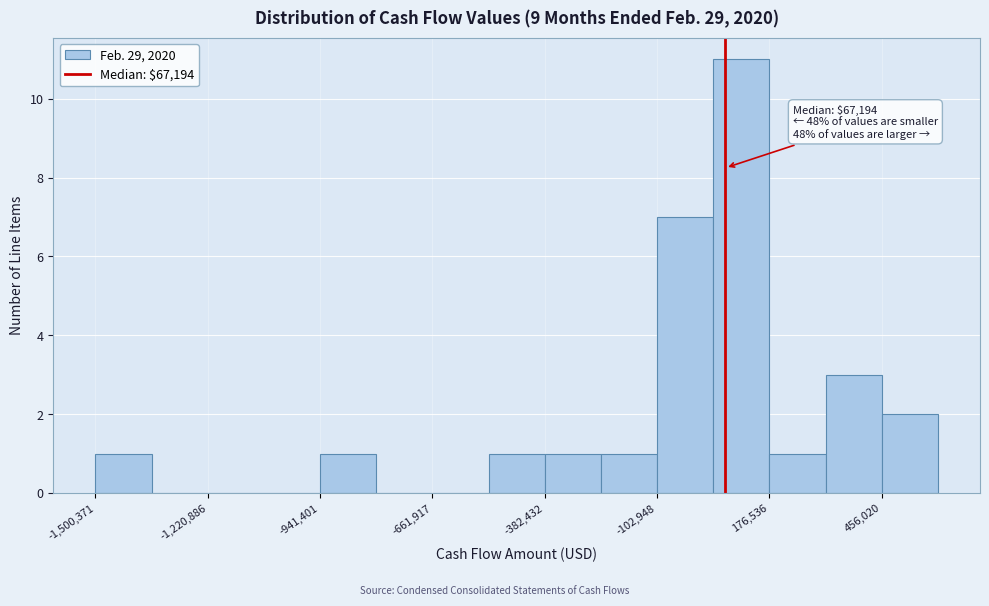

Around what value on the x-axis is the tallest bar? Give the approximate position of its centre, as read against the axis.

100000